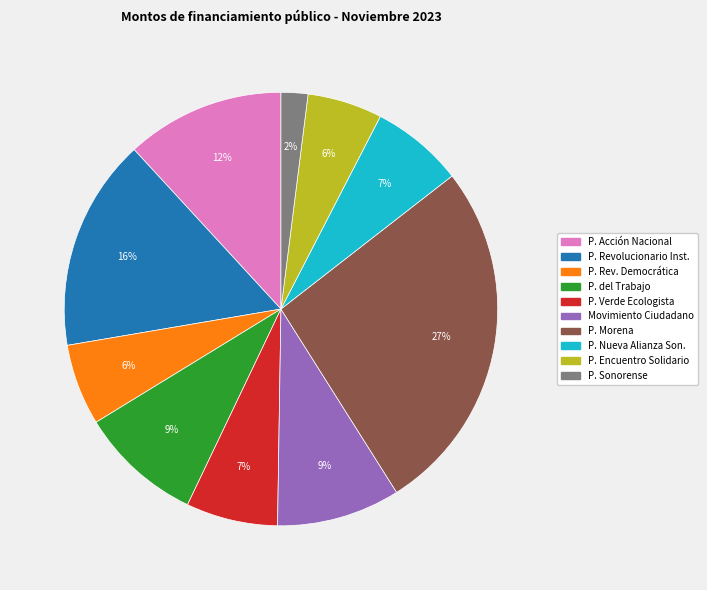

Is there any slice that represents more than half of the pie?

No